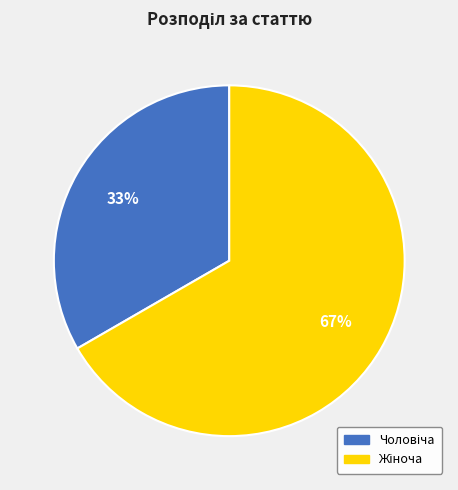

Is there a majority slice in this chart?

Yes